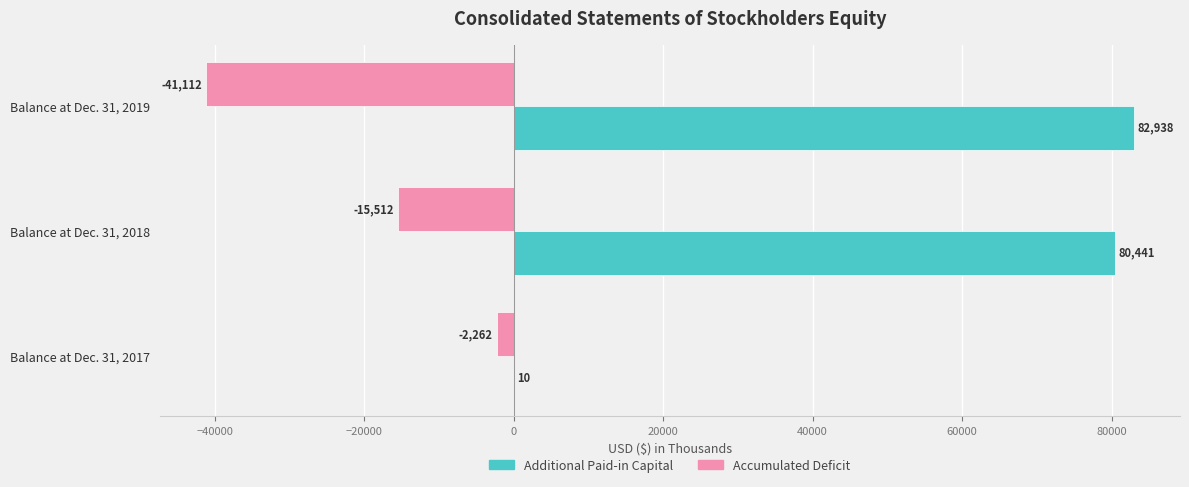

How many series are shown in this chart?

2